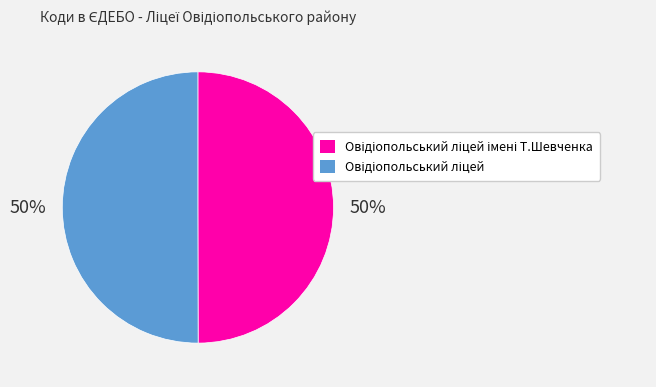

Is the sum of Овідіопольський ліцей імені Т.Шевченка and Овідіопольський ліцей greater than half?

Yes